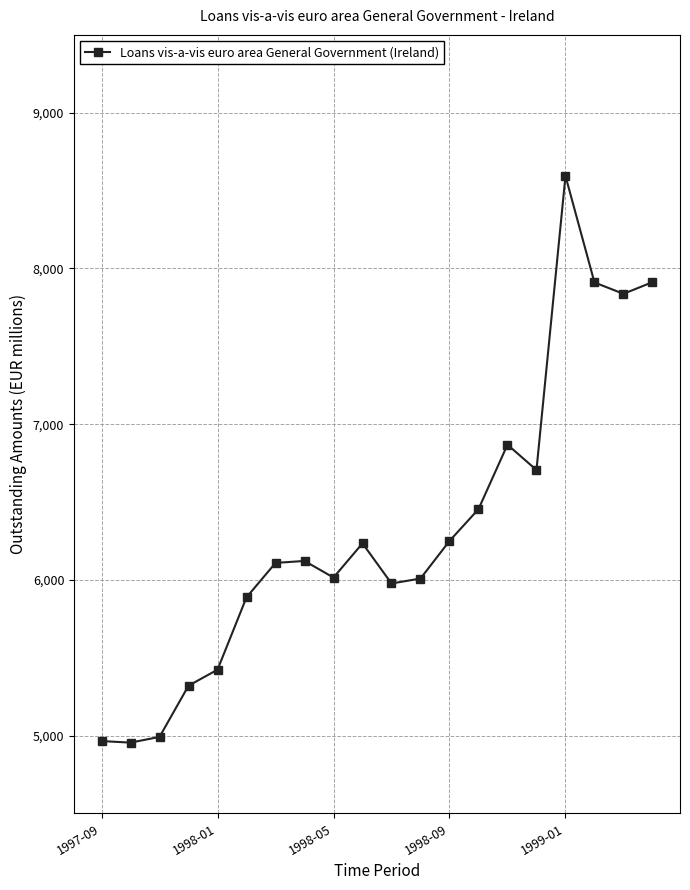

What is the minimum value shown in the chart?

4954.5